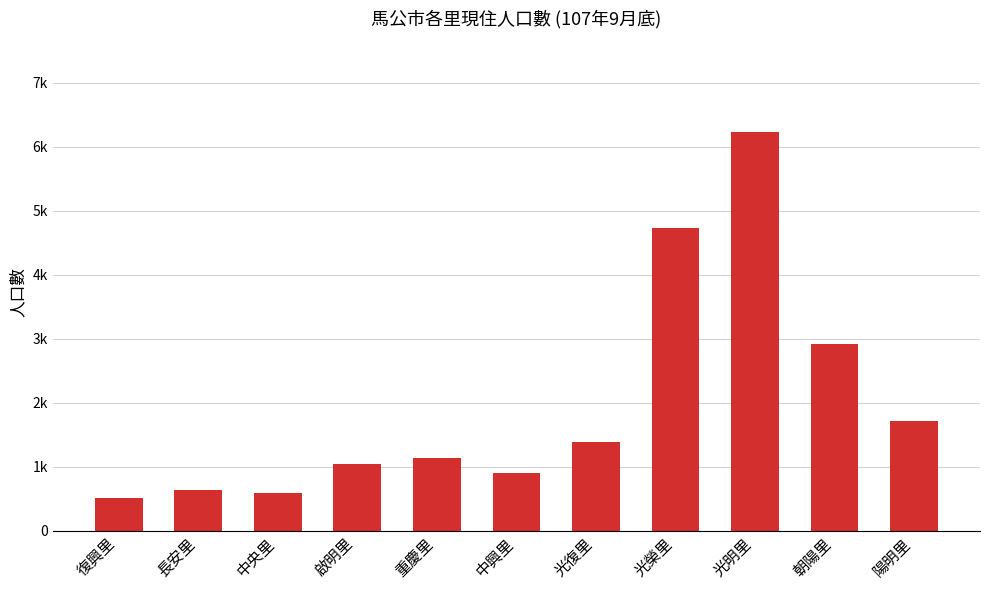

Which has a higher value, 中央里 or 朝陽里?

朝陽里